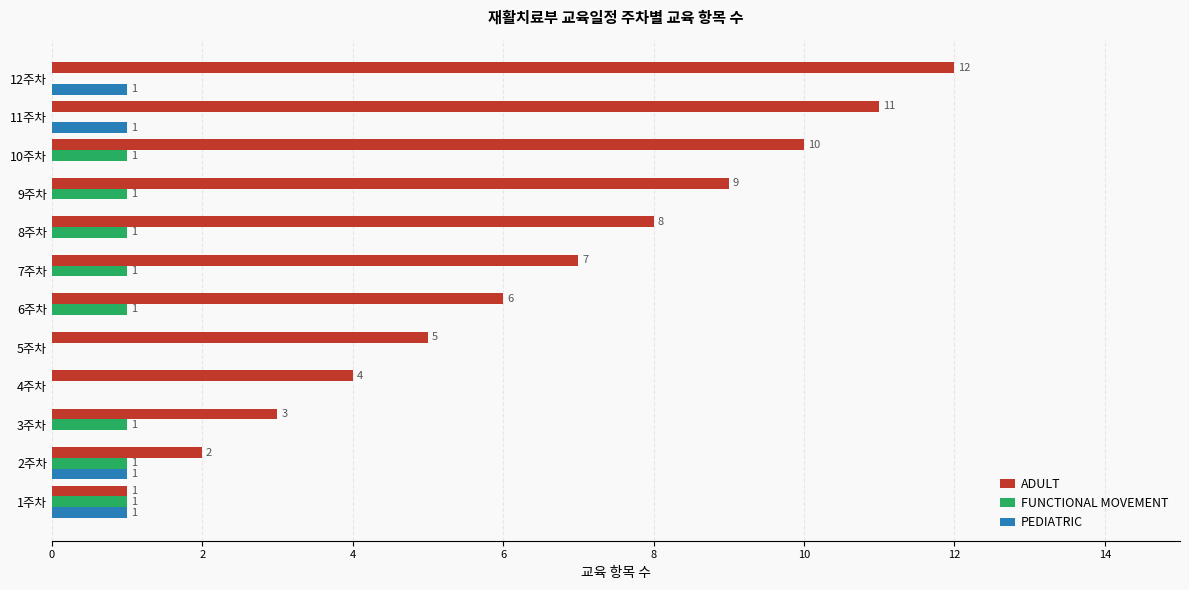

What is the sum of the ADULT values at 3주차 and 4주차?

7